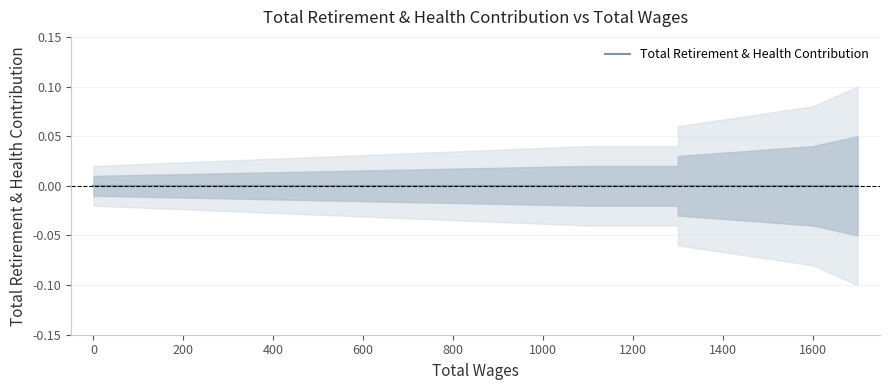

How many data points does each series have?

10